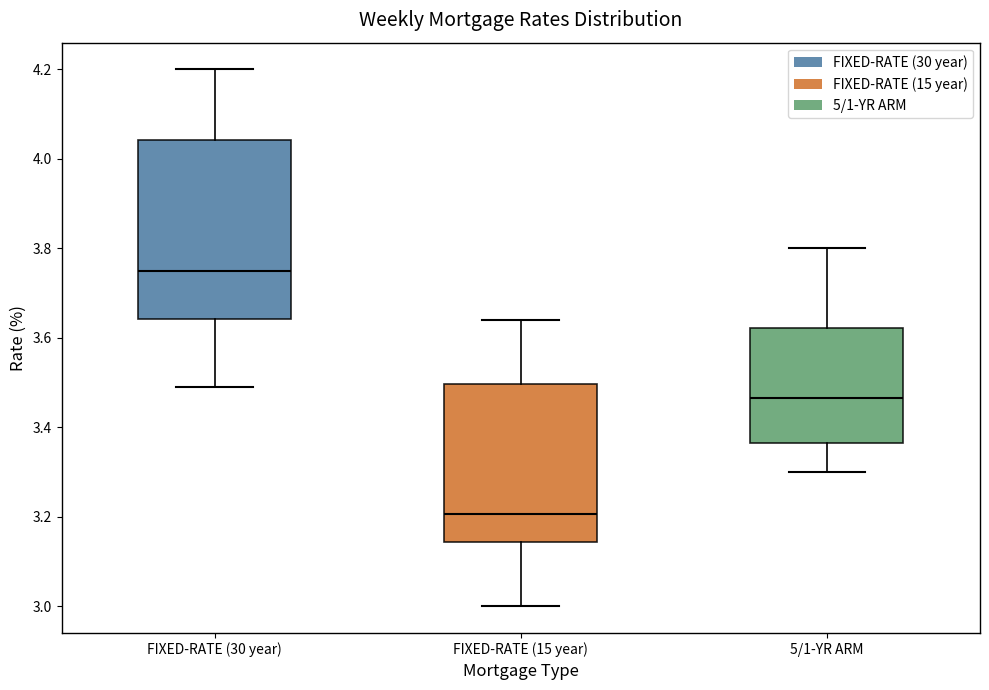

Reading left to right, read every box against the y-axis: the position of its median line, the range the box covers, and the ends of its whiskers. The values are not printed on the chart, so give them approximately, as read against the axis.

FIXED-RATE (30 year): median 3.76, box 3.64 to 4.04, whiskers 3.50 to 4.20
FIXED-RATE (15 year): median 3.20, box 3.14 to 3.50, whiskers 3.00 to 3.64
5/1-YR ARM: median 3.46, box 3.36 to 3.62, whiskers 3.30 to 3.80